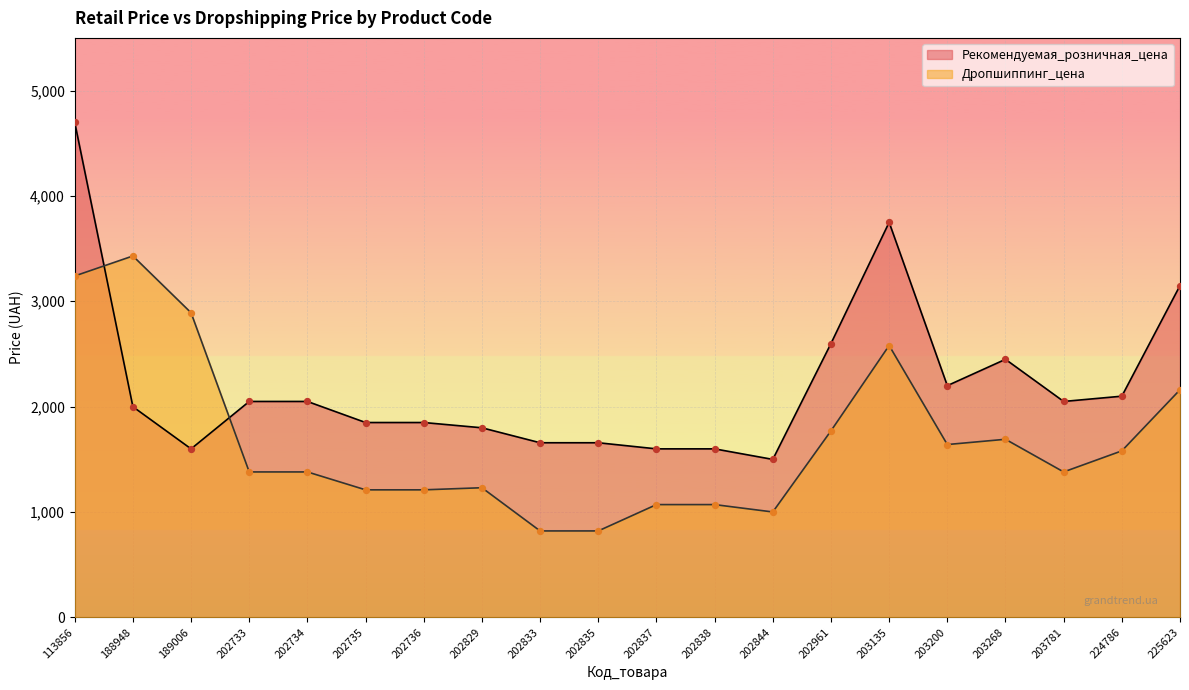

What is the total value across all series at 202833?

2477